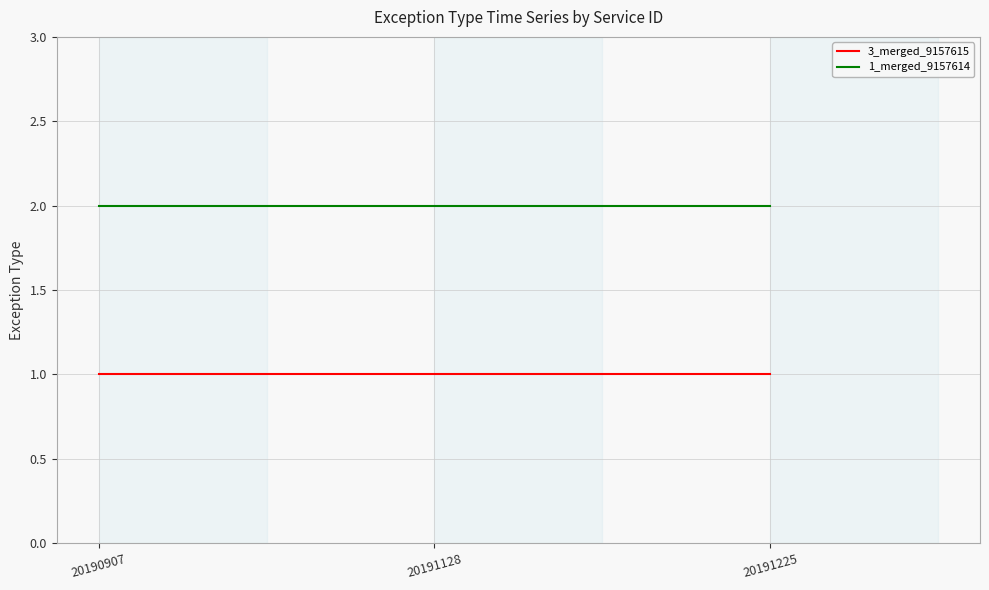

List the series in order of their overall mean, highest first.

1_merged_9157614, 3_merged_9157615